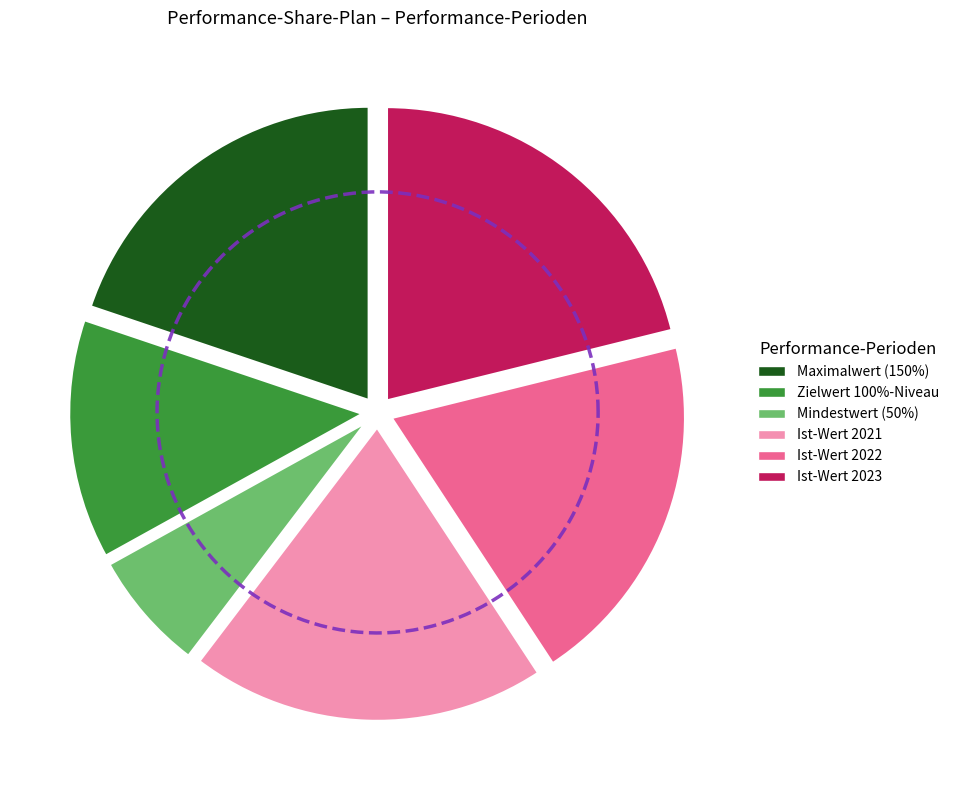

What is the smallest slice in the pie chart?

Mindestwert (50%)